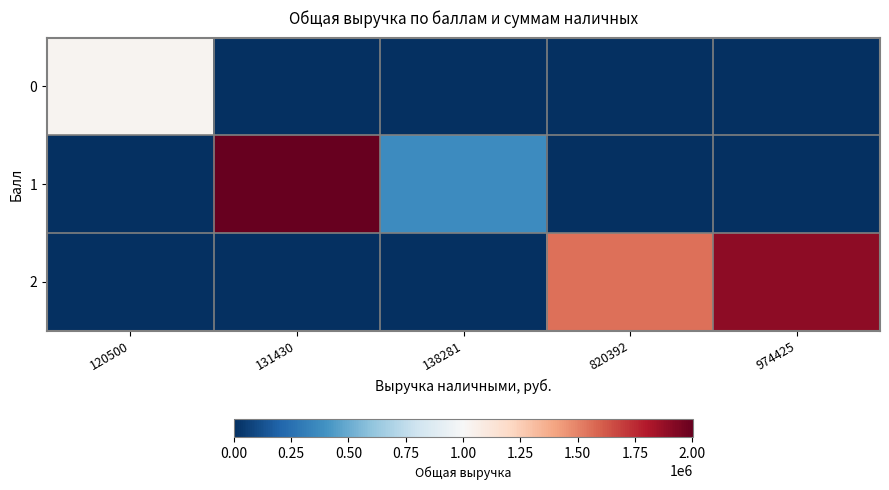

Between 120500 and 820392, which is larger?

120500